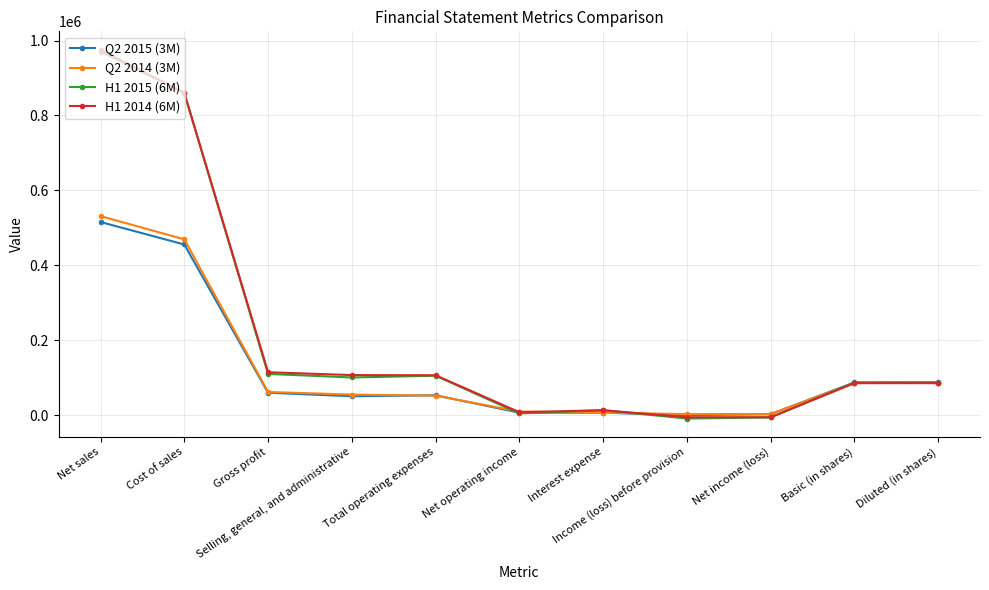

What is the difference between the maximum and second lowest values in the H1 2015 (6M) series?

976680